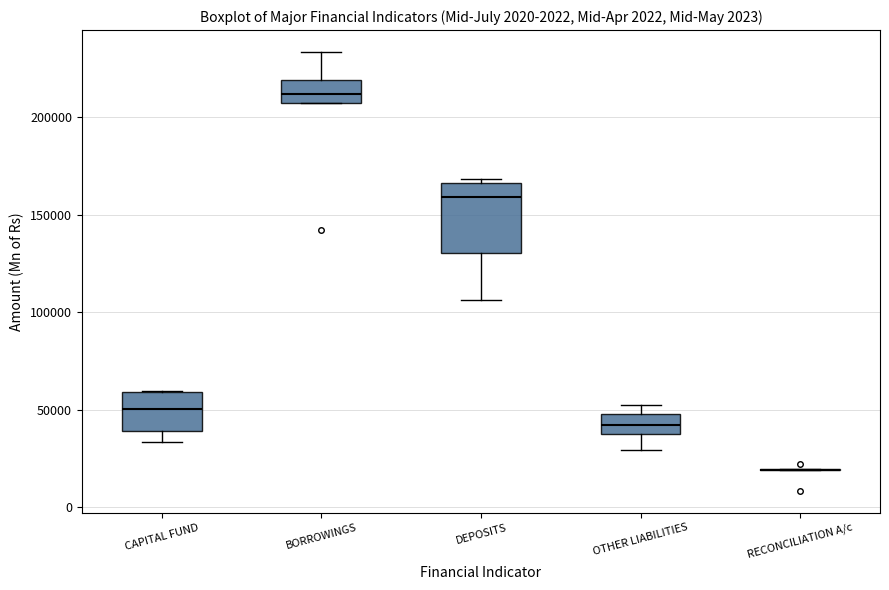

Where does the lower whisker of the box for CAPITAL FUND end on the y-axis? The values are not printed on the chart, so give them approximately, as read against the axis.

35000